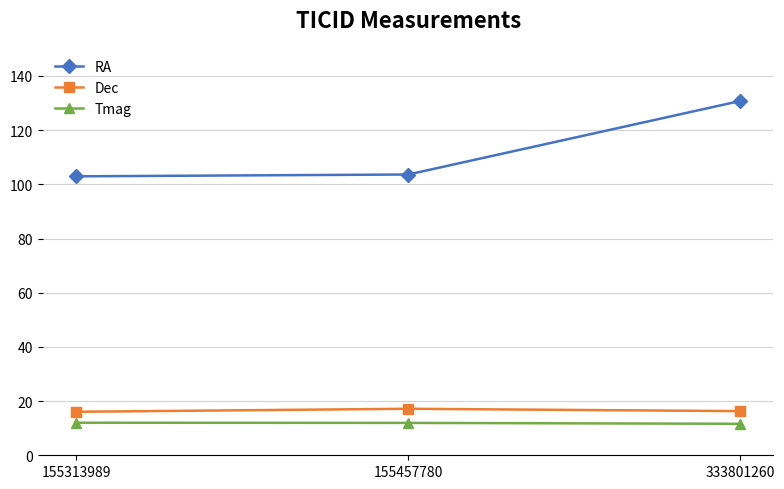

What value does the RA series have at 155313989?

103.0